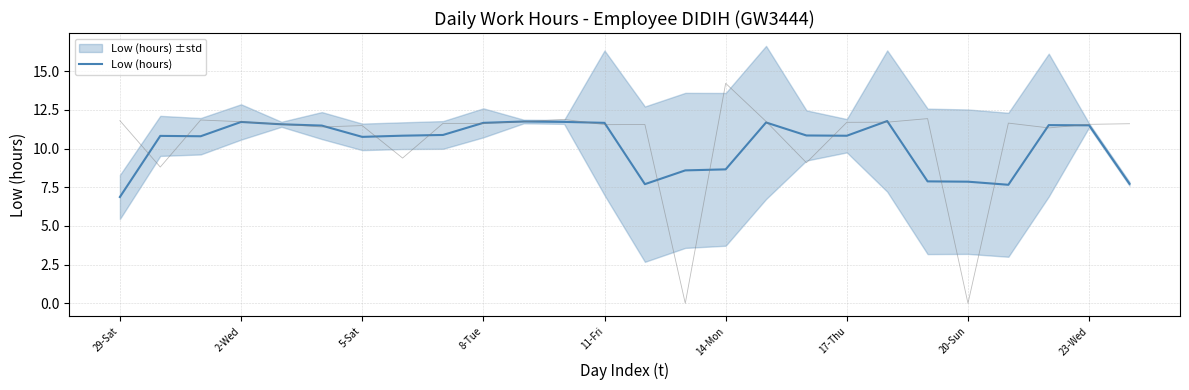

What is the difference between the maximum and minimum values?

4.9